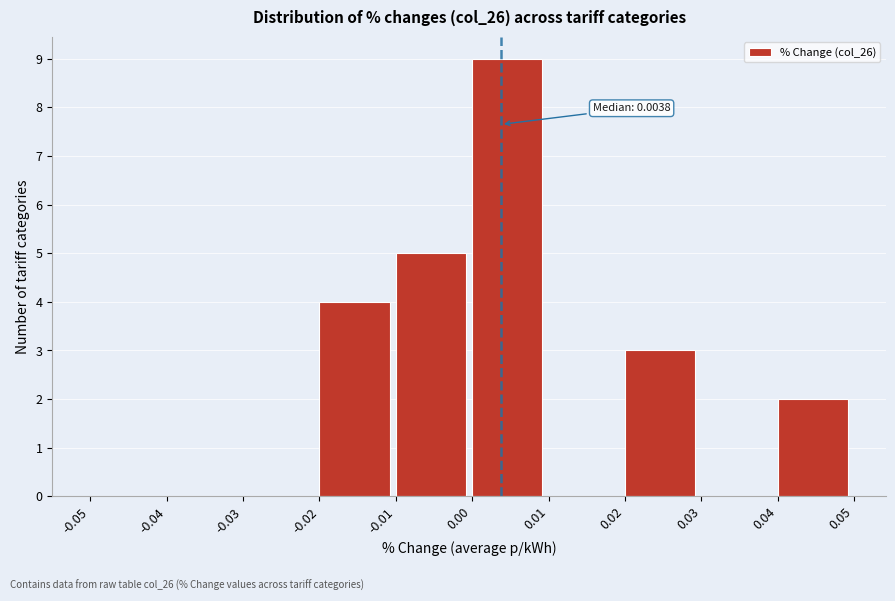

Over which range of the x-axis is the bar tallest?

0.00 to 0.01